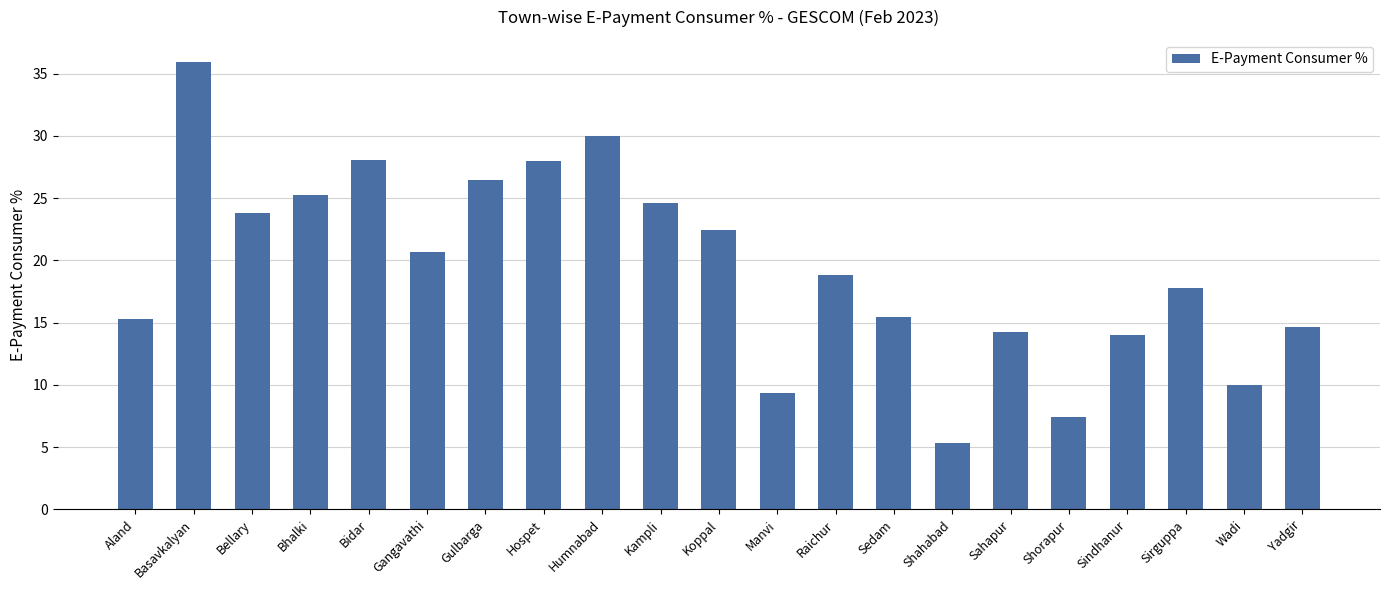

What is the difference between the maximum and second lowest values?

28.5